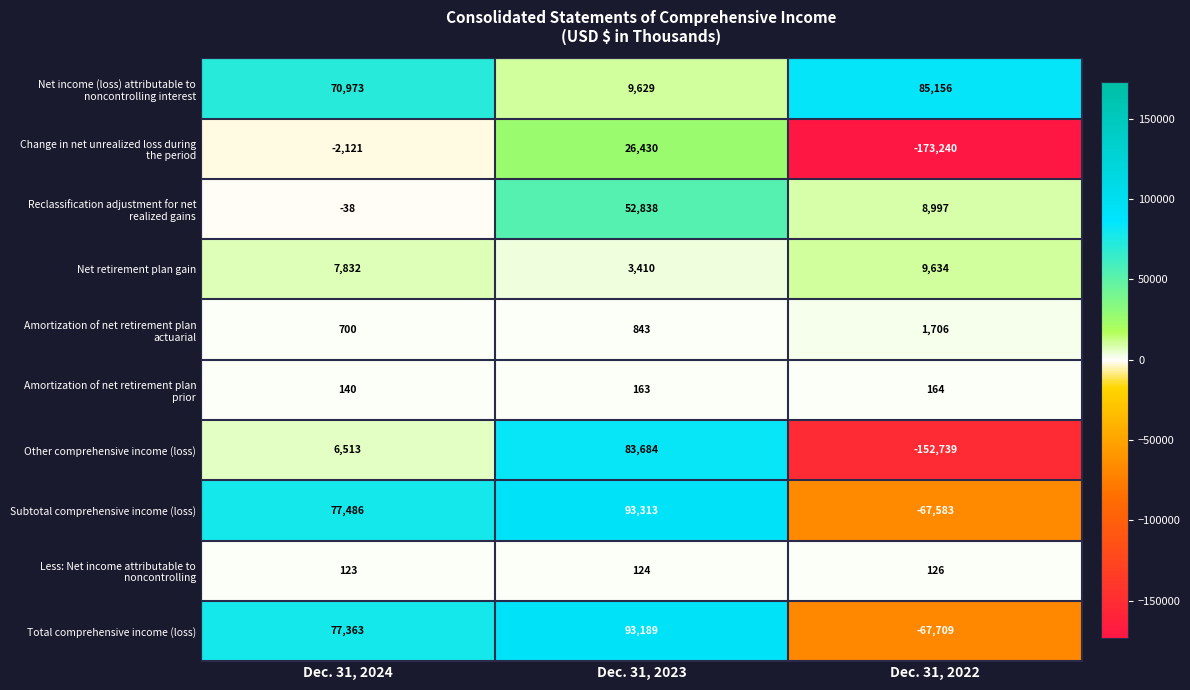

Is it true that Other comprehensive income (loss) equals -212708 at Dec. 31, 2022?

False